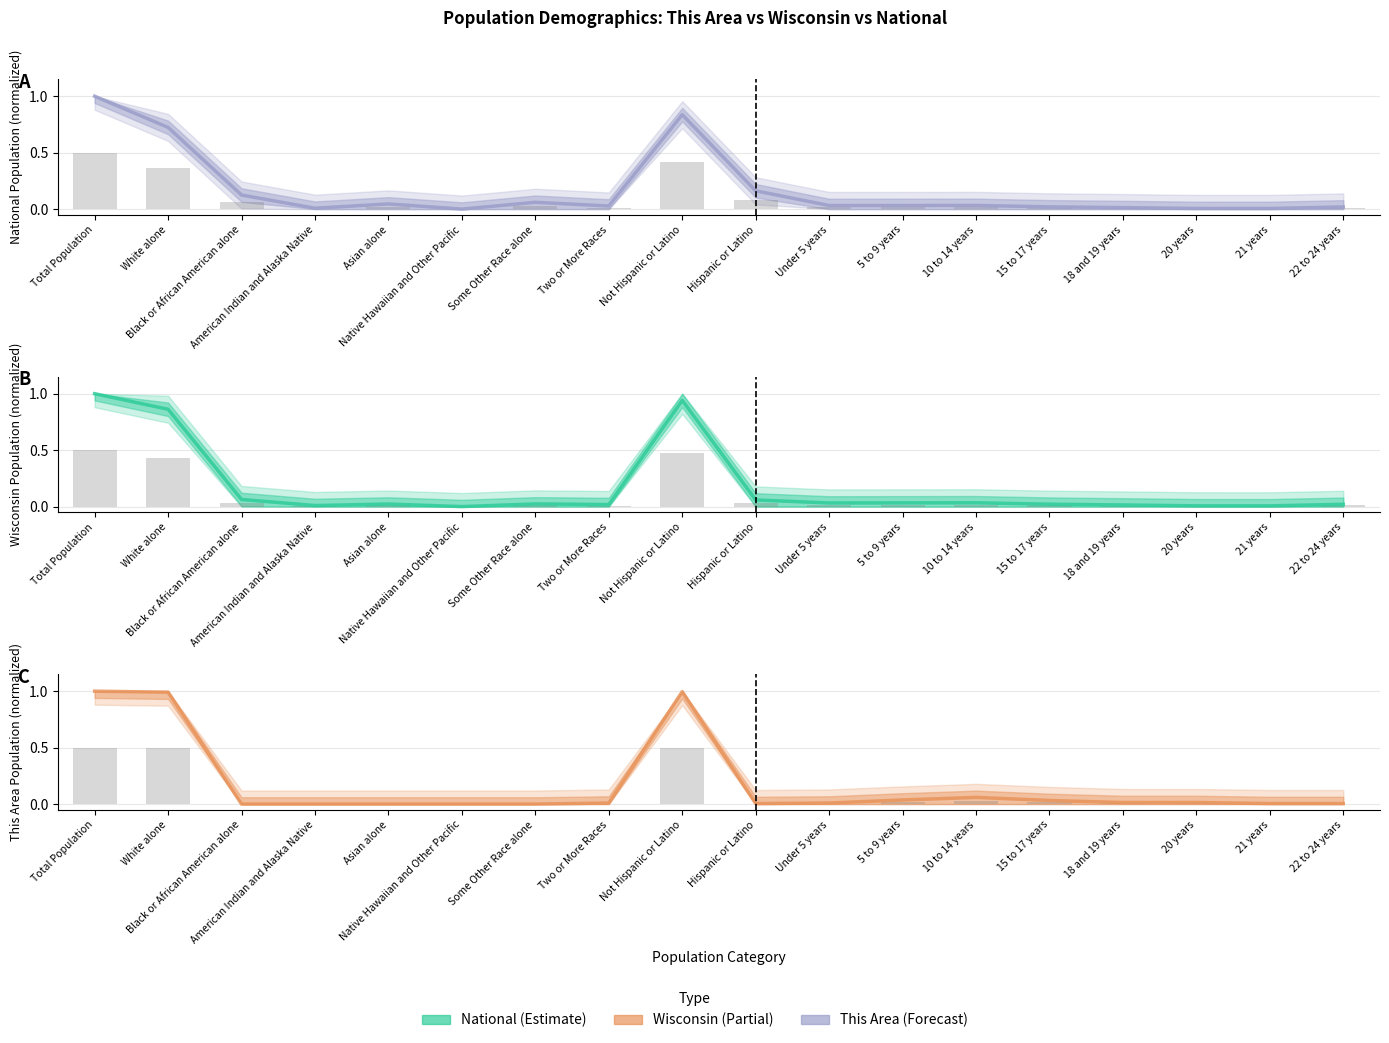

Are the bars grouped side by side (vs. stacked)?

Yes